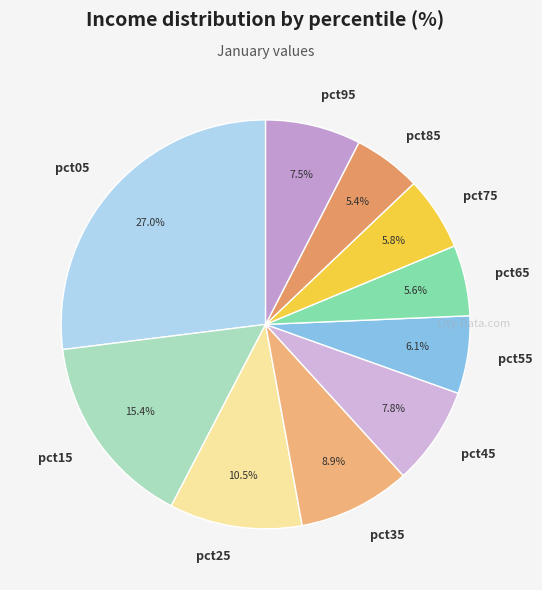

Does pct15 represent more than half of the total?

No